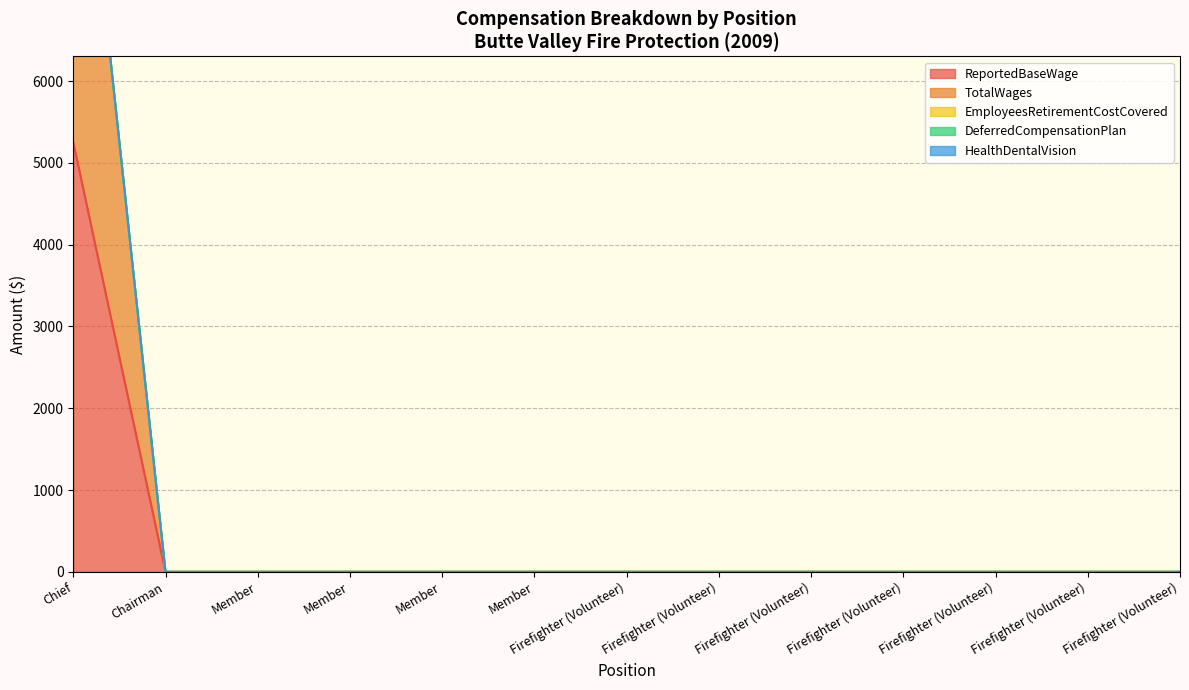

Count the number of categories in the chart.

13